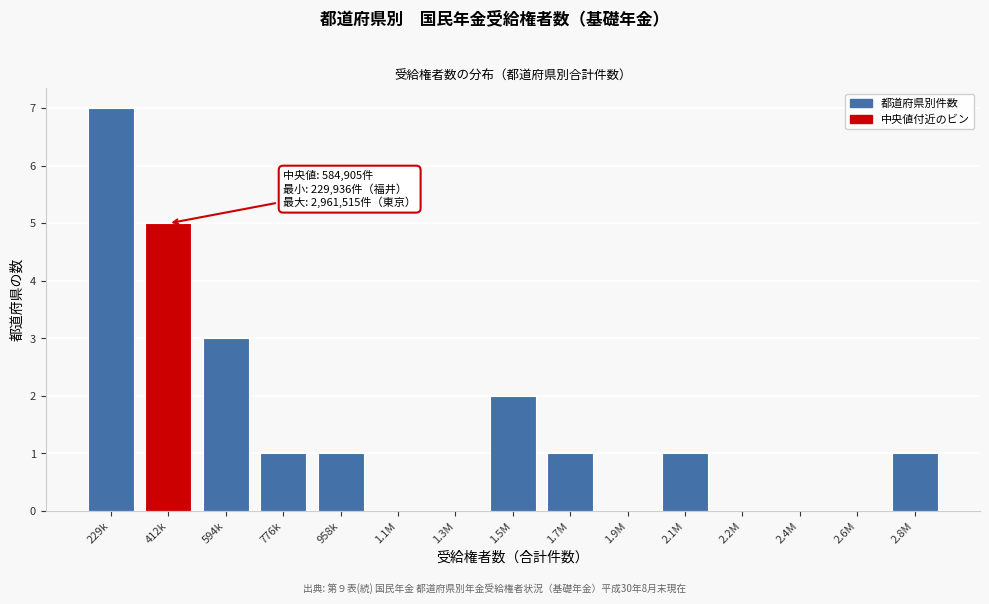

Reading left to right, extract all data points from this chart.

229k=7	412k=5	594k=3	776k=1	958k=1	1.1M=0	1.3M=0	1.5M=2	1.7M=1	1.9M=0	2.1M=1	2.2M=0	2.4M=0	2.6M=0	2.8M=1